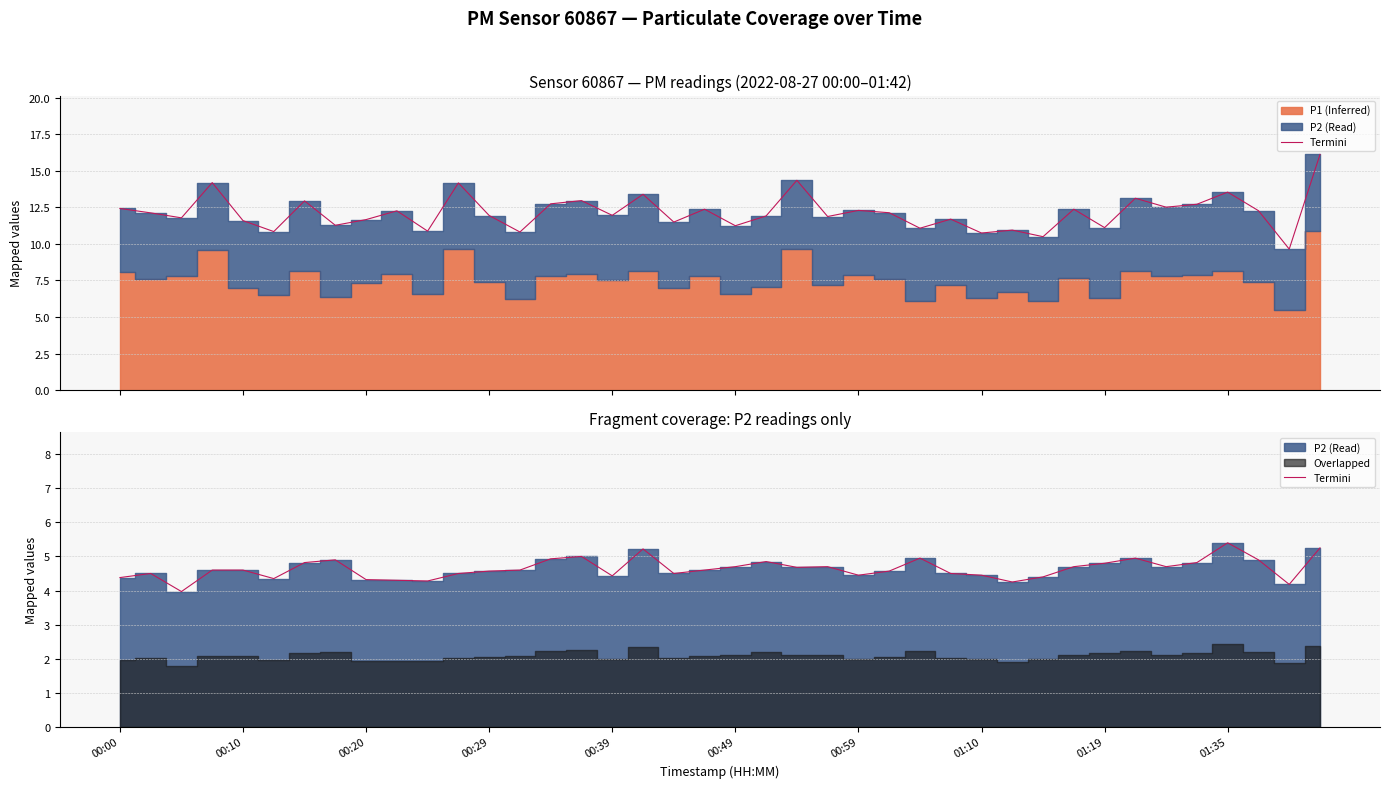

How many data points are above 4?

39